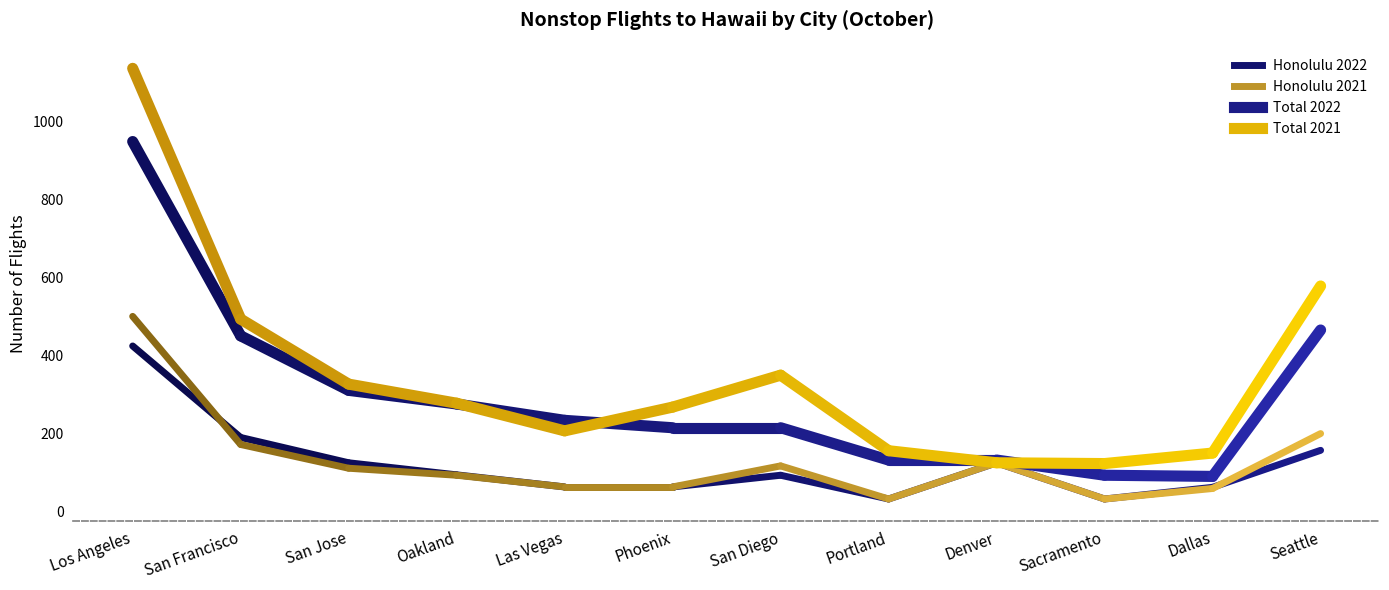

Which series has the largest total across all categories?

Total 2021